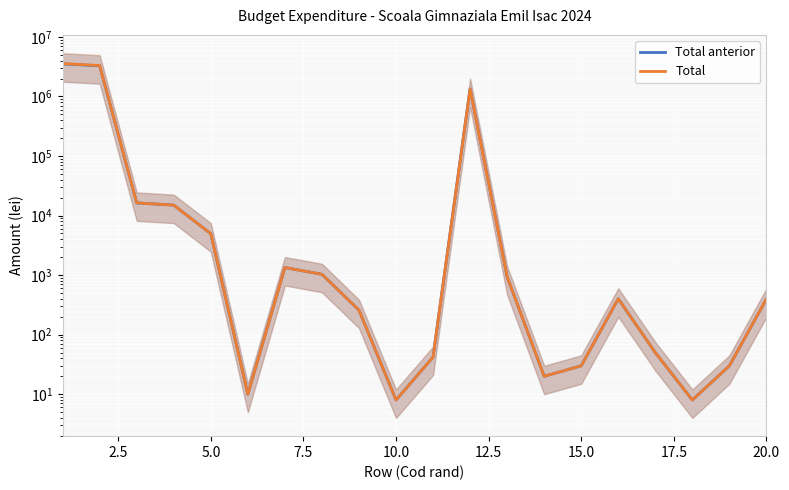

List the series in order of their overall mean, highest first.

Total, Total anterior